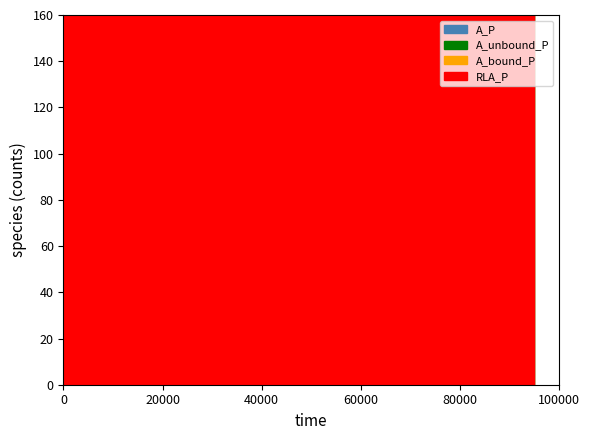

Which series has the largest total across all categories?

A_P